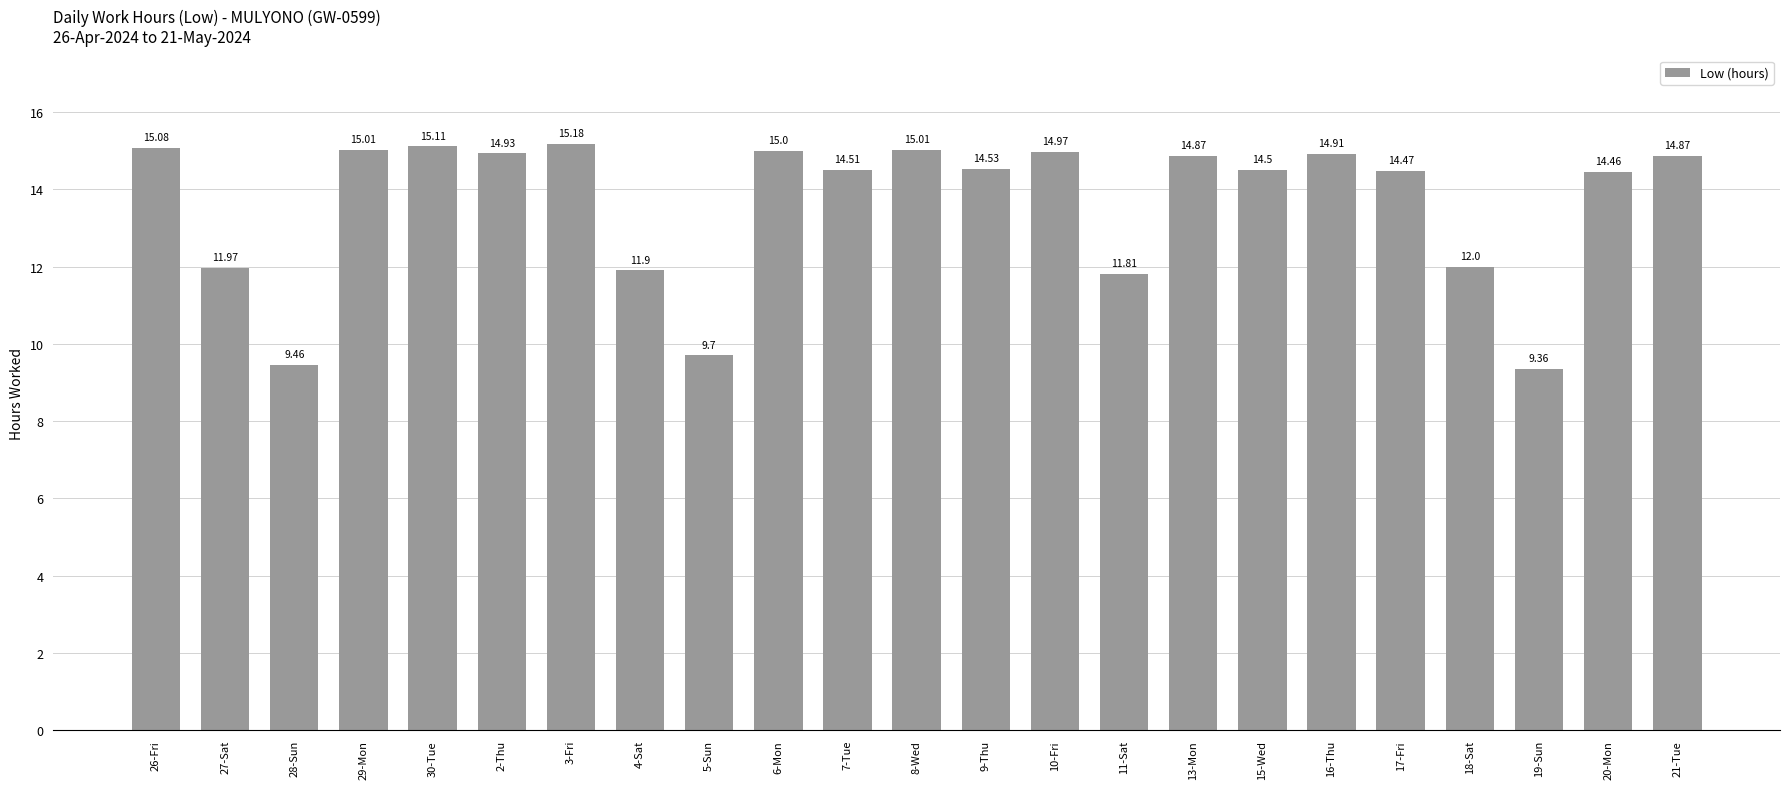

What is the ratio of the value at 17-Fri to the value at 5-Sun?

1.5